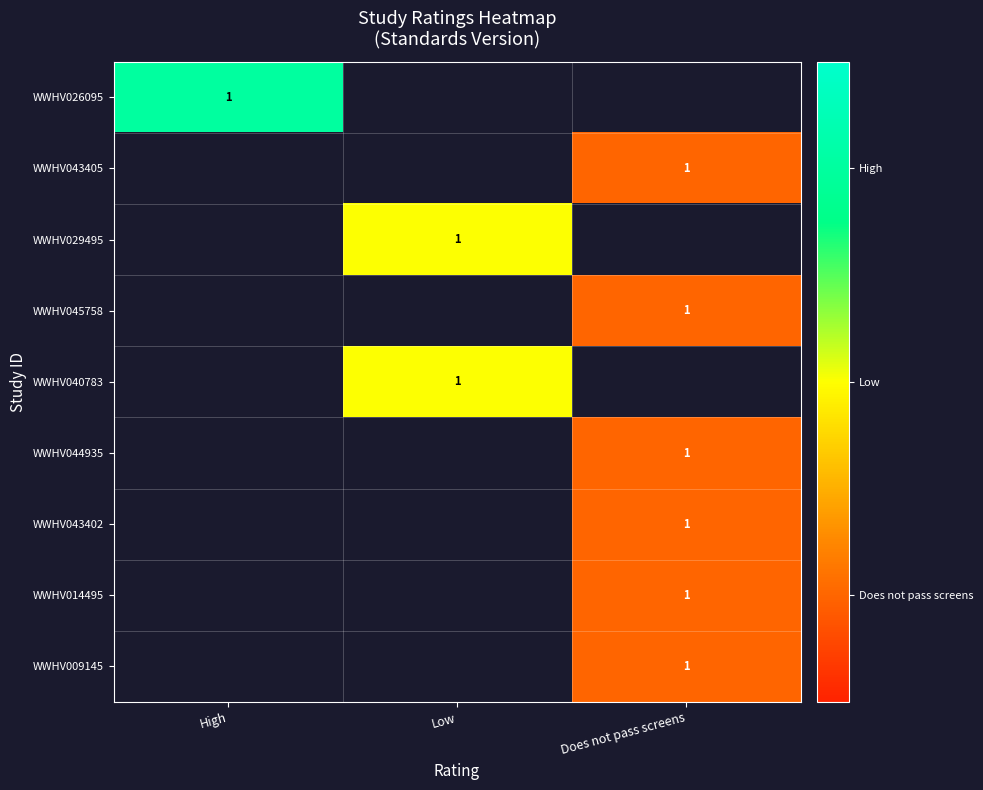

The value of WWHV014495 at Does not pass screens is 1. True or false?

True